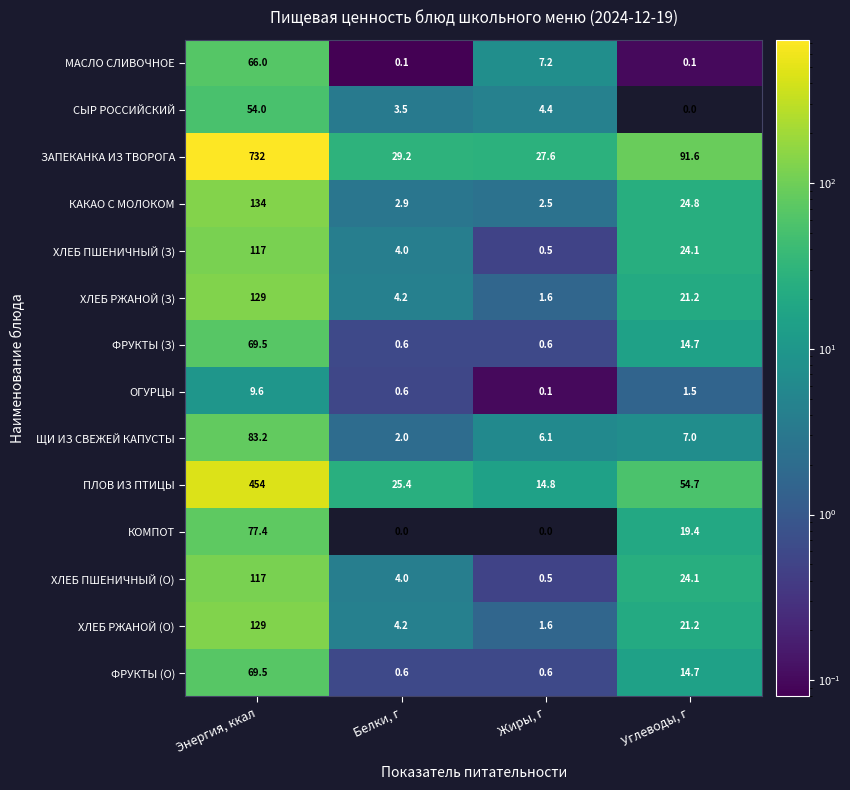

What is the total value across all series at Углеводы, г?

319.1